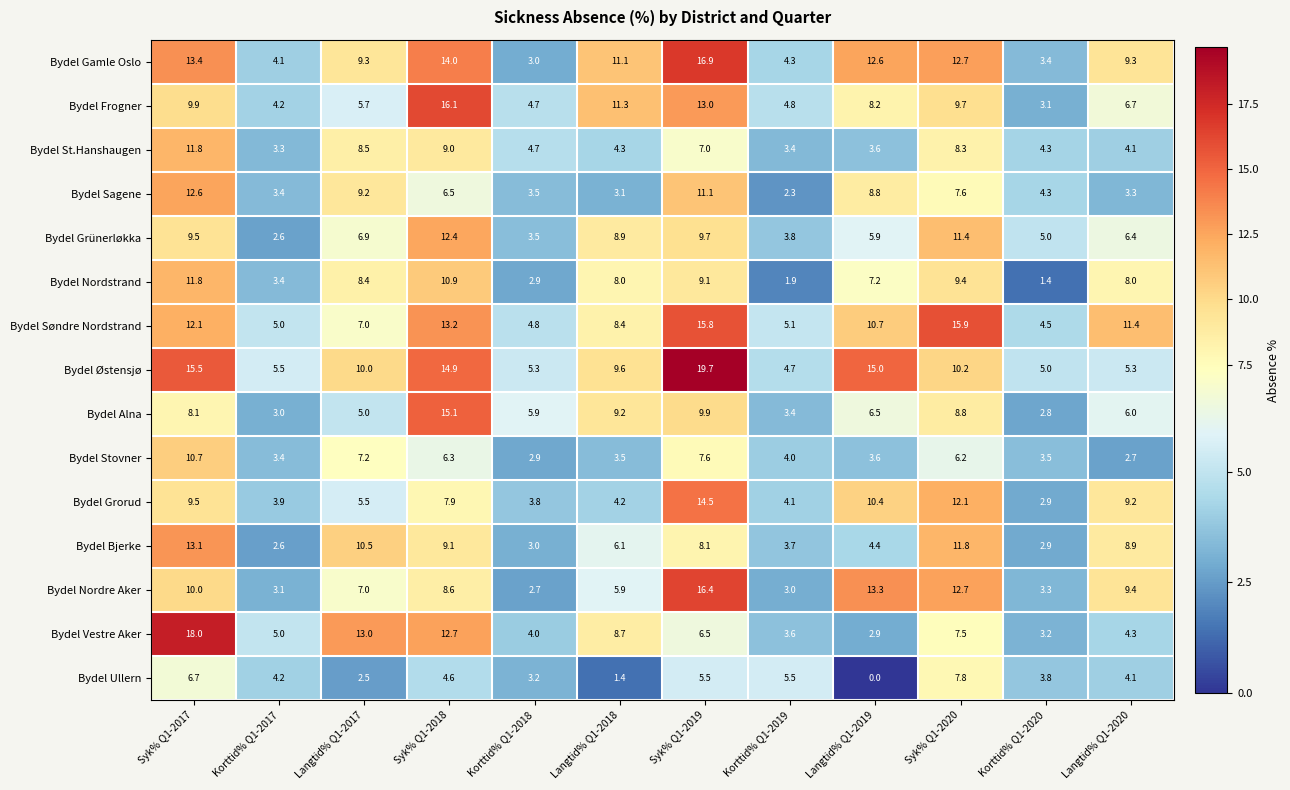

How many values in the Bydel Søndre Nordstrand series are below 10?

6